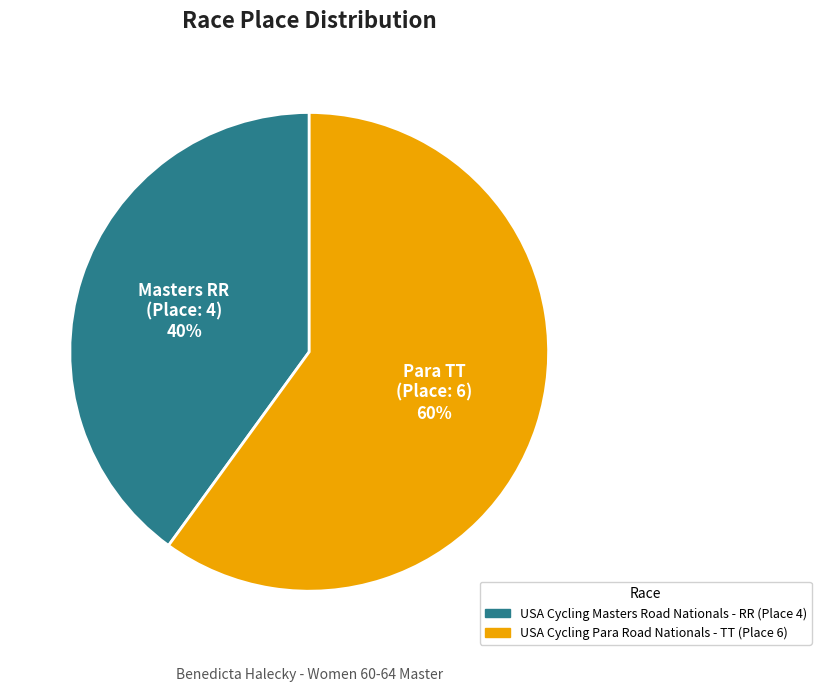

Which slice represents more than half of the pie?

USA Cycling Para Road Nationals - TT